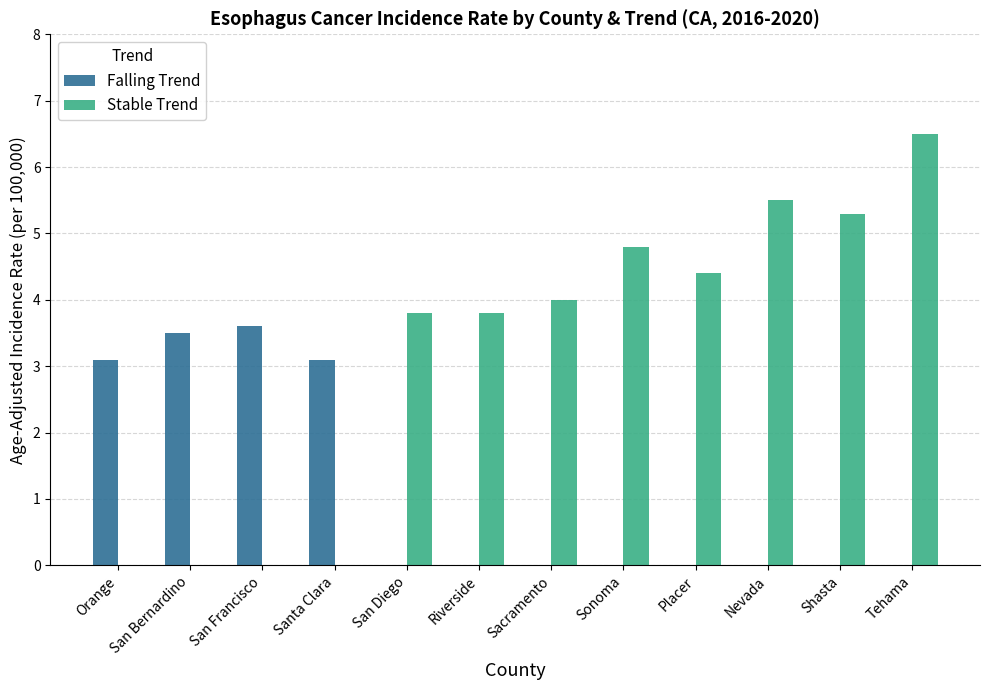

What are all the series names shown in the legend?

Falling Trend, Stable Trend